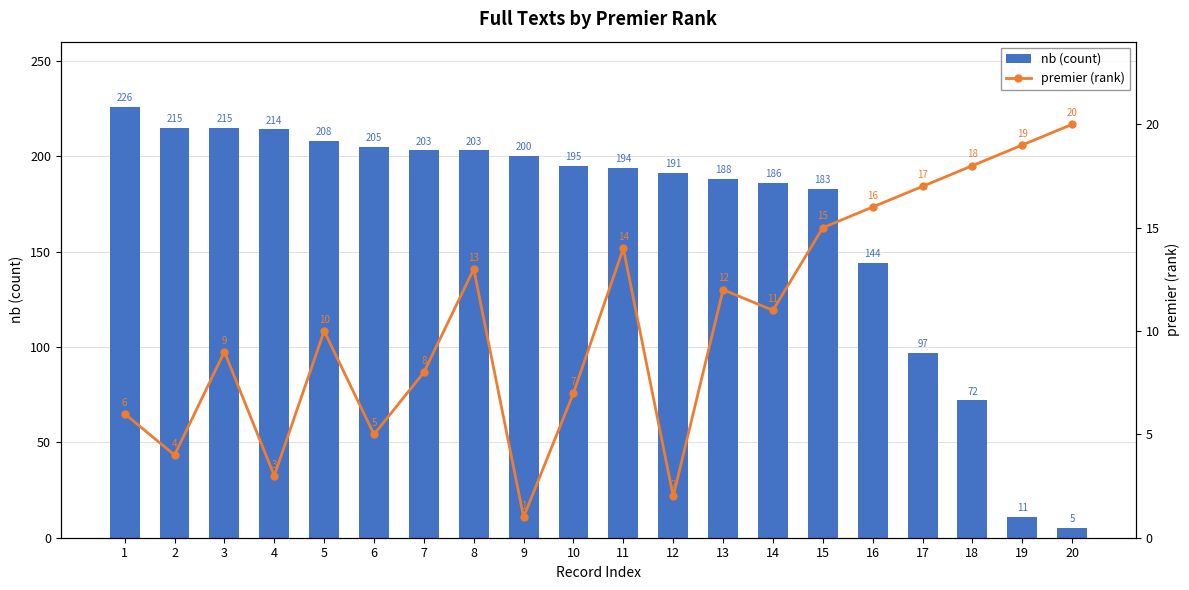

Reading right to left, list all the values displayed in this chart.

nb (count): 20=5	19=11	18=72	17=97	16=144	15=183	14=186	13=188	12=191	11=194	10=195	9=200	8=203	7=203	6=205	5=208	4=214	3=215	2=215	1=226
premier (rank): 20=20	19=19	18=18	17=17	16=16	15=15	14=11	13=12	12=2	11=14	10=7	9=1	8=13	7=8	6=5	5=10	4=3	3=9	2=4	1=6